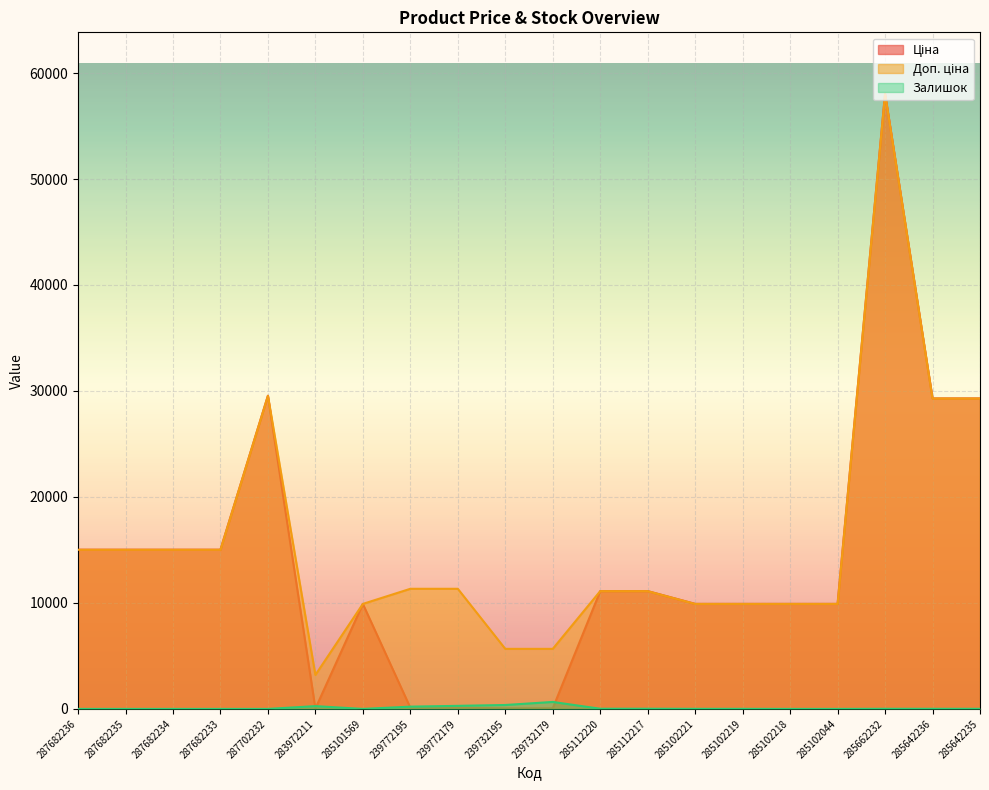

How many lines are shown in the chart?

3